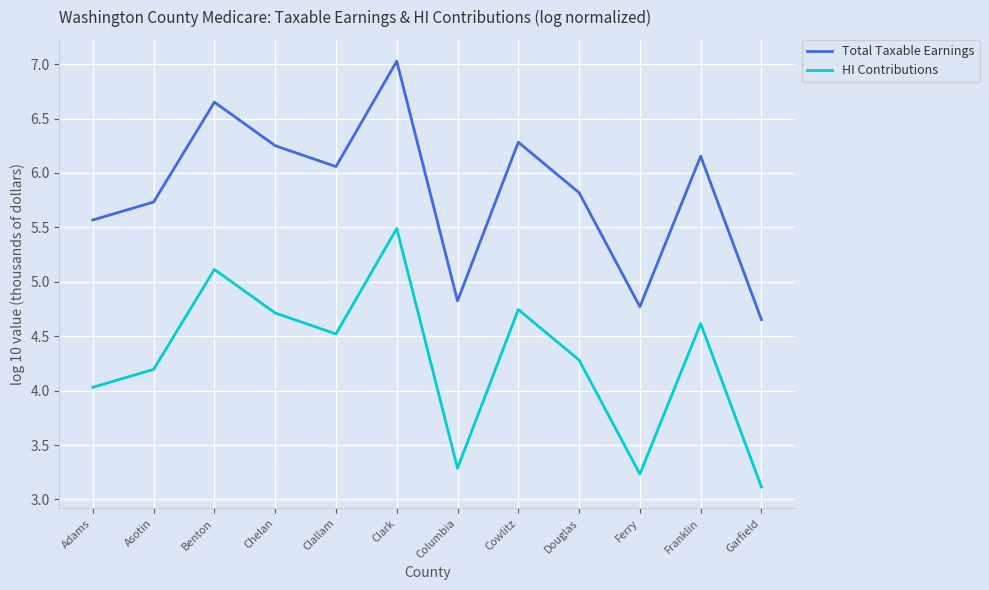

How many series are shown in this chart?

2